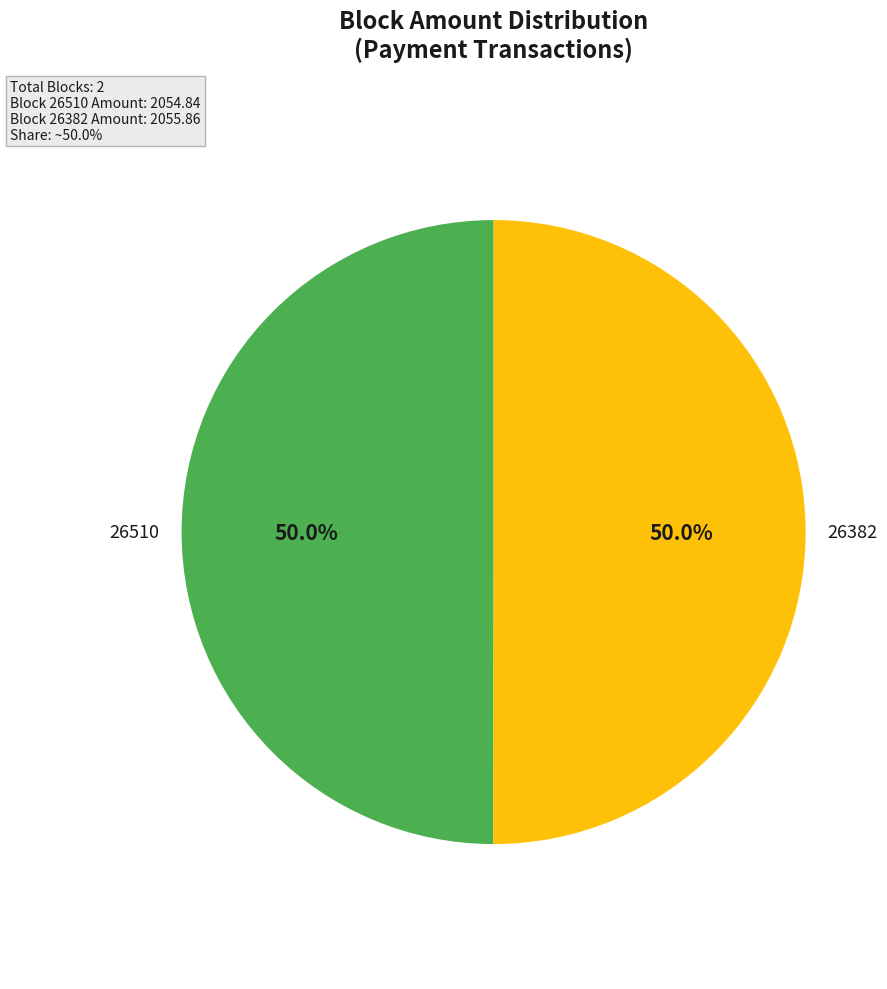

Count the number of slices in the pie.

2